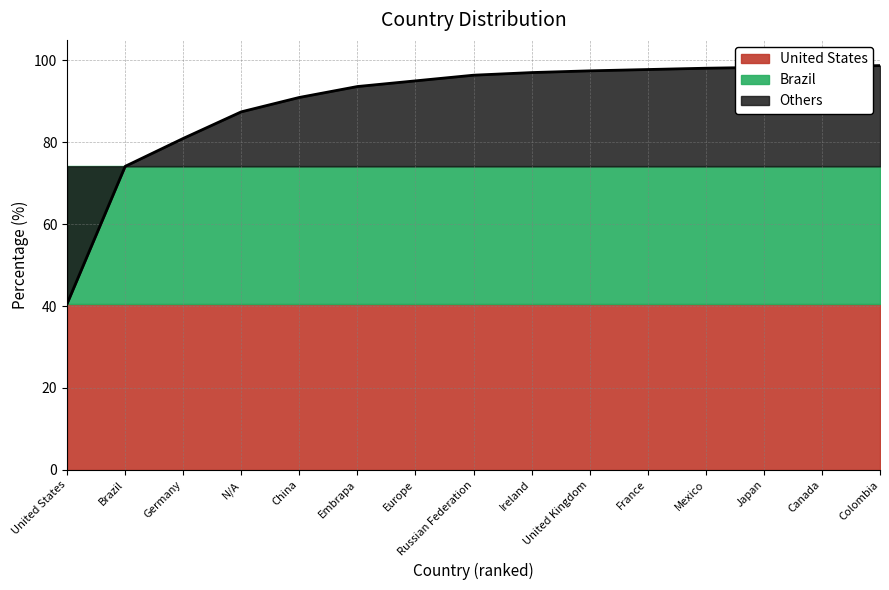

What is the minimum value for Others?

40.6